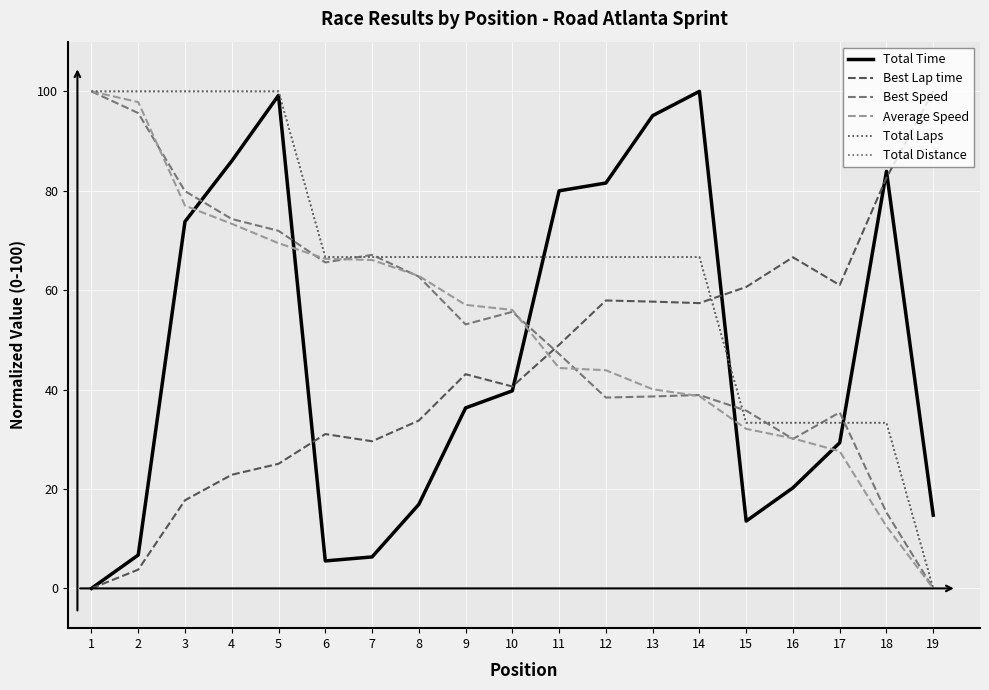

What is the greatest value displayed?

100.0